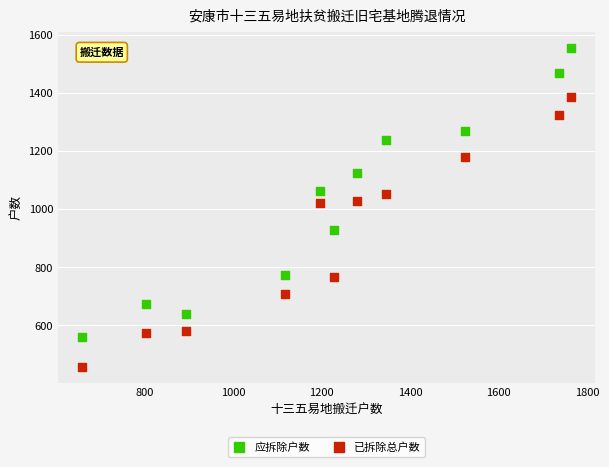

Across all data points, what is the range of X values (max minus min)?

1105